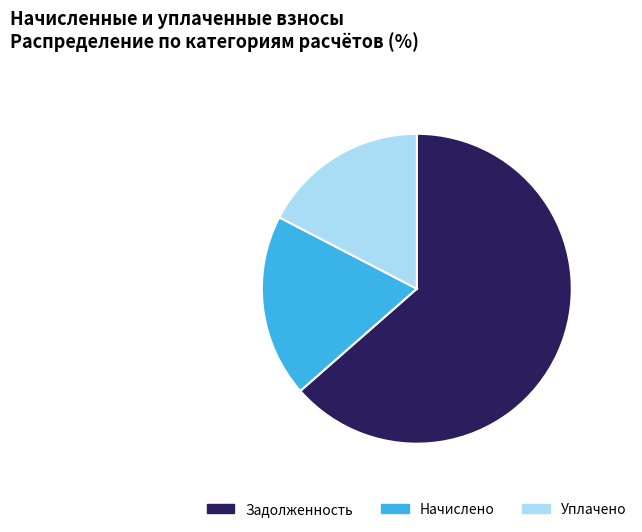

Which slice is the largest?

Задолженность